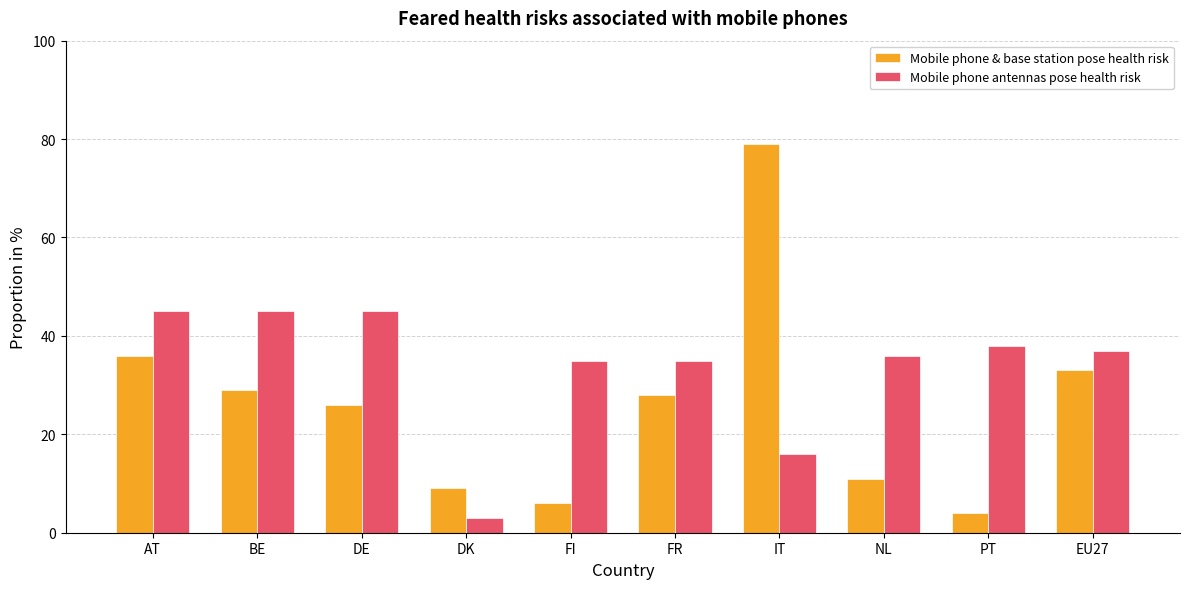

What is the spread (max minus min) of values at DK?

6